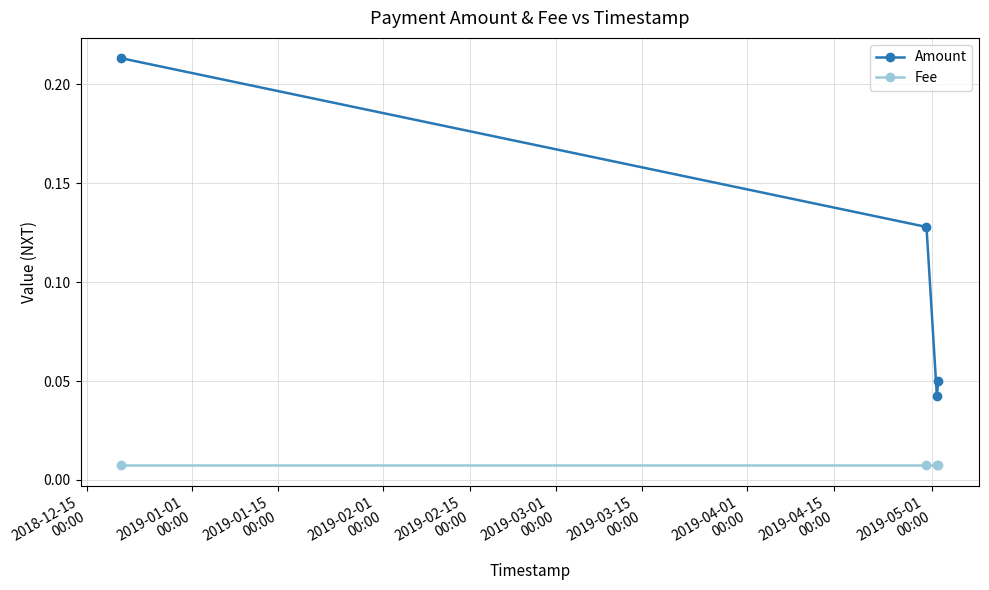

What is the sum of all Amount values?

0.4